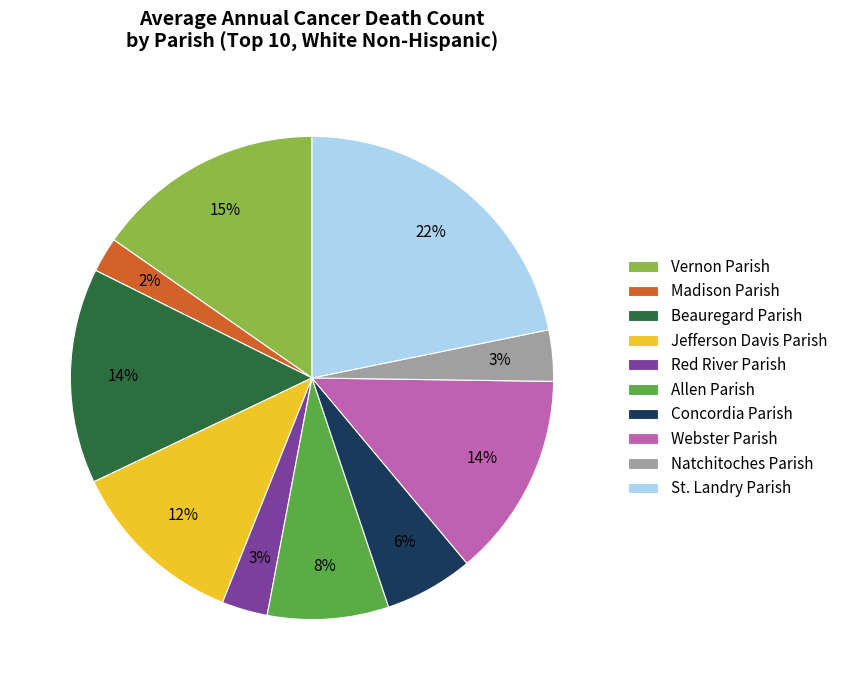

Which category has the smallest portion of the pie?

Madison Parish